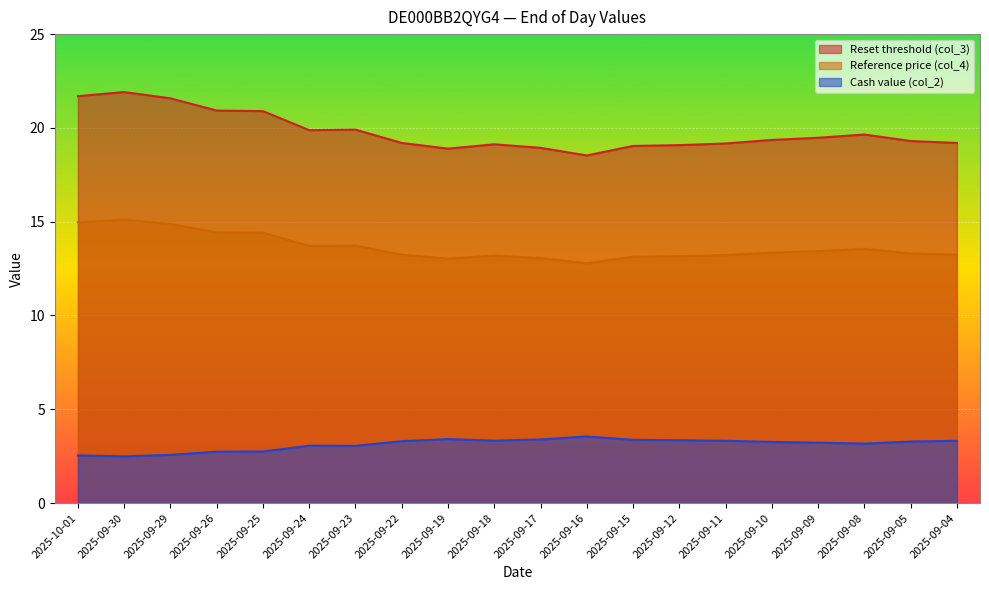

At which label does Cash value (col_2) first exceed 3?

2025-09-24